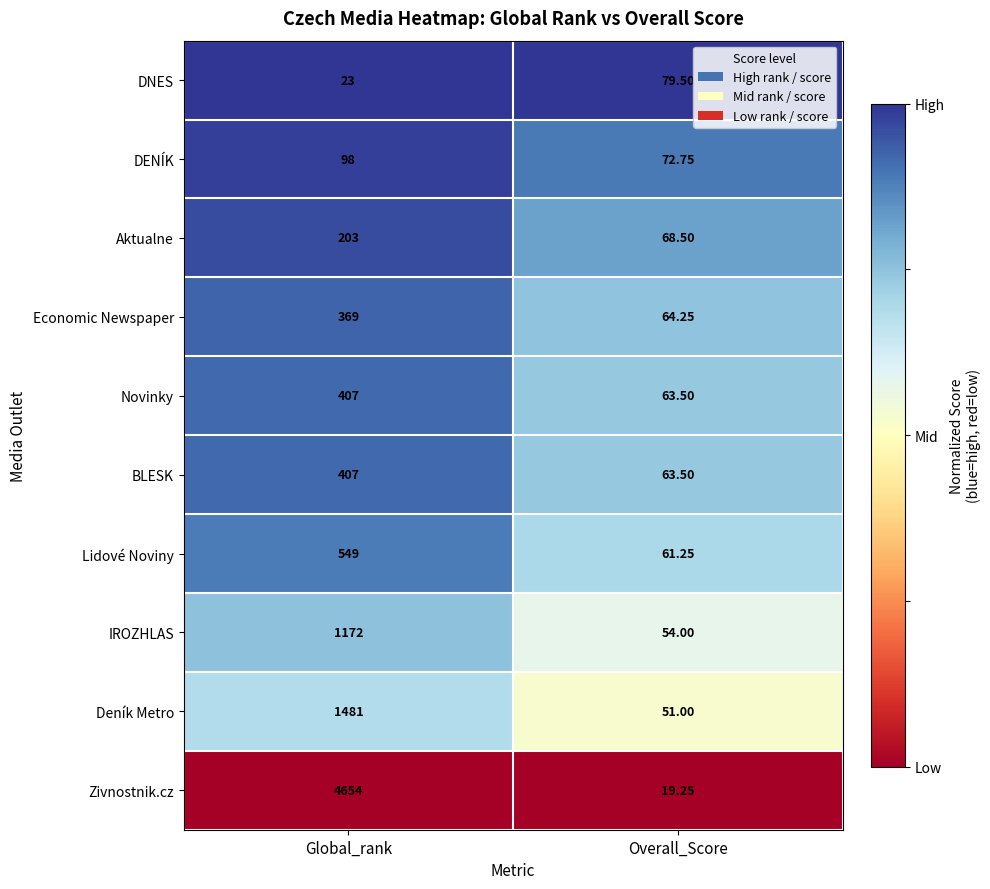

Where is Lidové Noviny nearest to the value 305?

Overall_Score